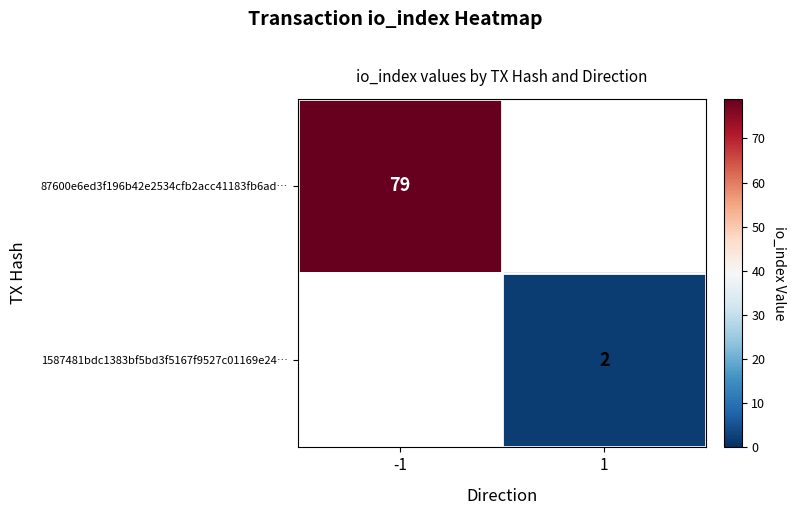

The 87600e6ed3f196b42e2534cfb2acc41183fb6ad… series shows 79 at -1. True or false?

True